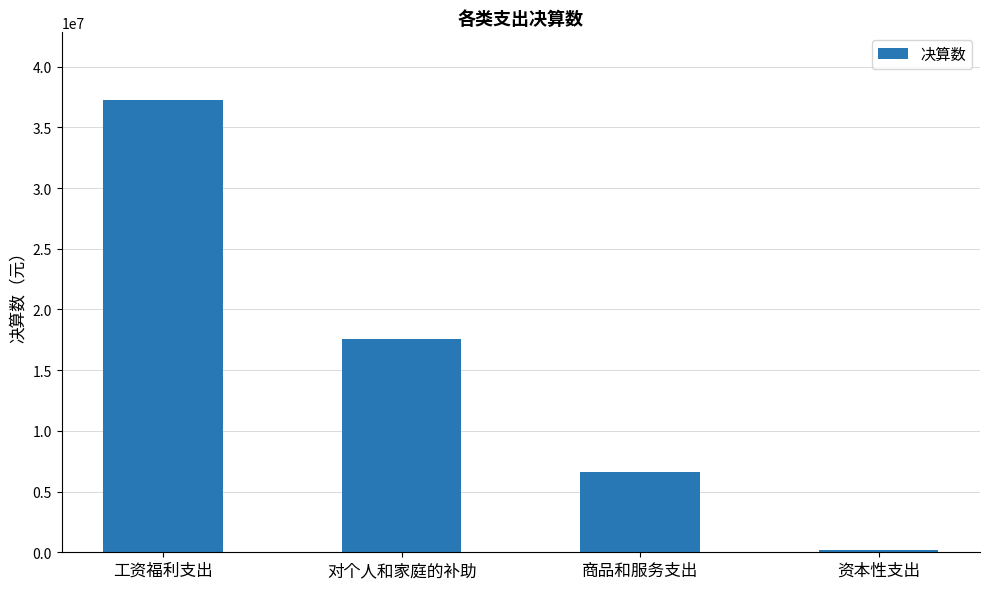

List the labels in order of value, smallest first.

资本性支出, 商品和服务支出, 对个人和家庭的补助, 工资福利支出